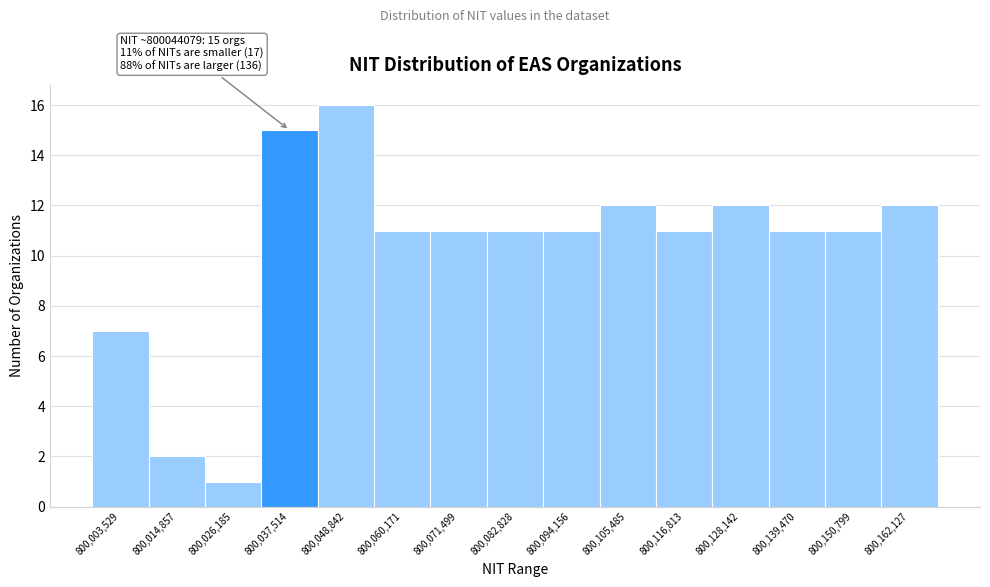

Reading left to right, transcribe all the data shown in this chart.

7	2	1	15	16	11	11	11	11	12	11	12	11	11	12